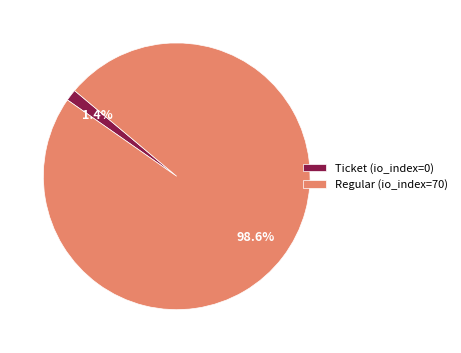

Is there any slice that represents more than half of the pie?

Yes